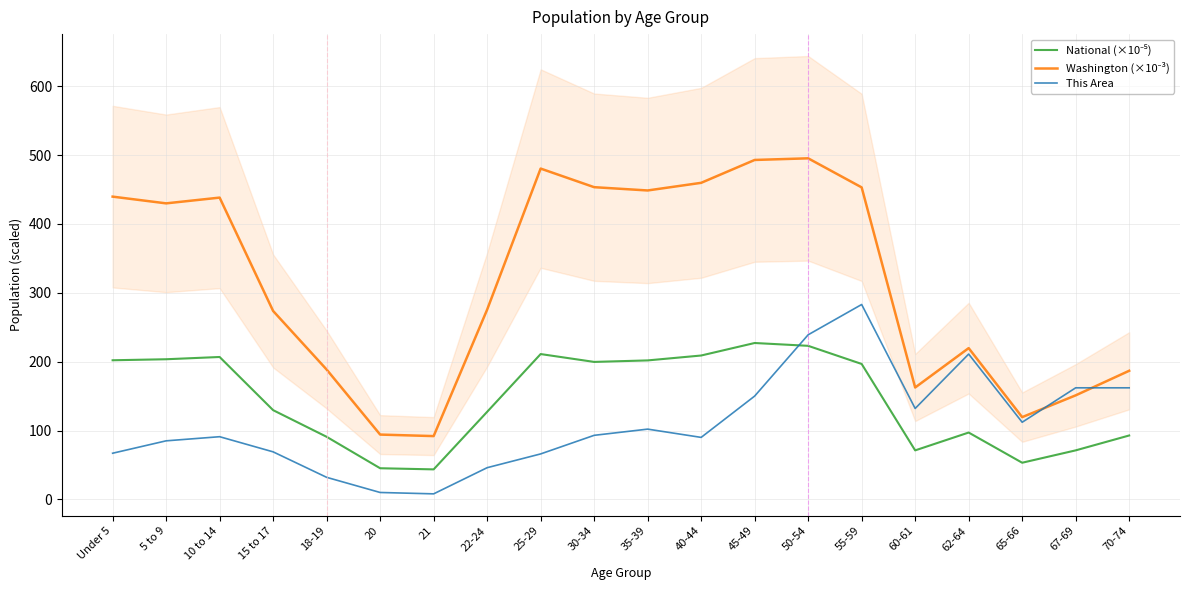

At which label does Washington (×10⁻³) first exceed 429?

Under 5